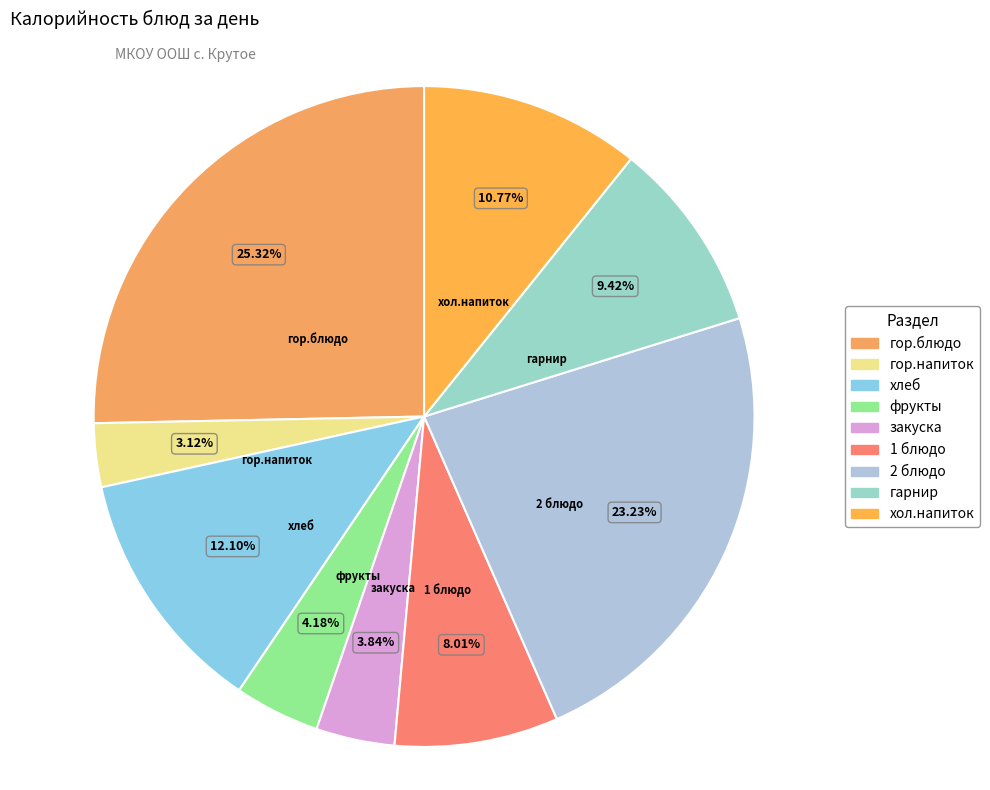

To the nearest percent, what portion does гор.блюдо represent?

25%